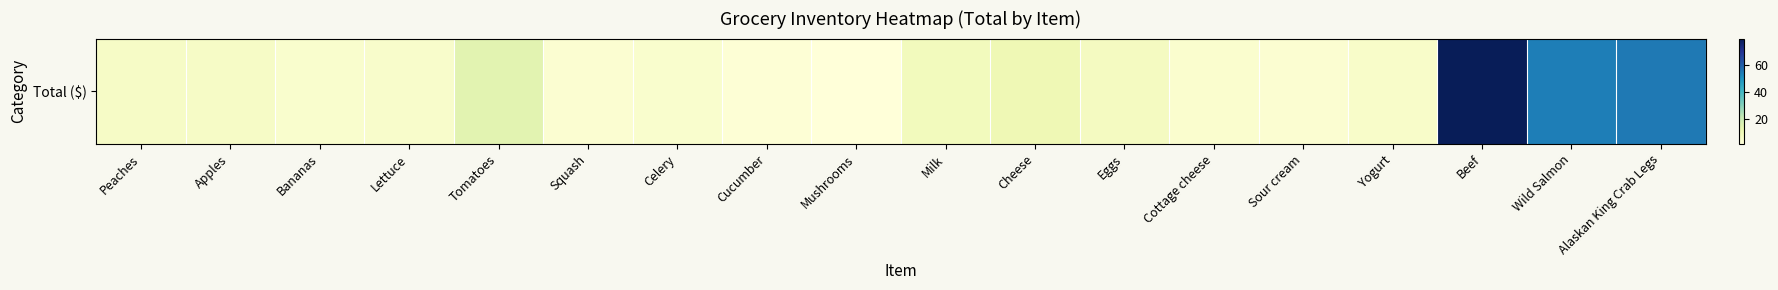

What is the average value?

15.0